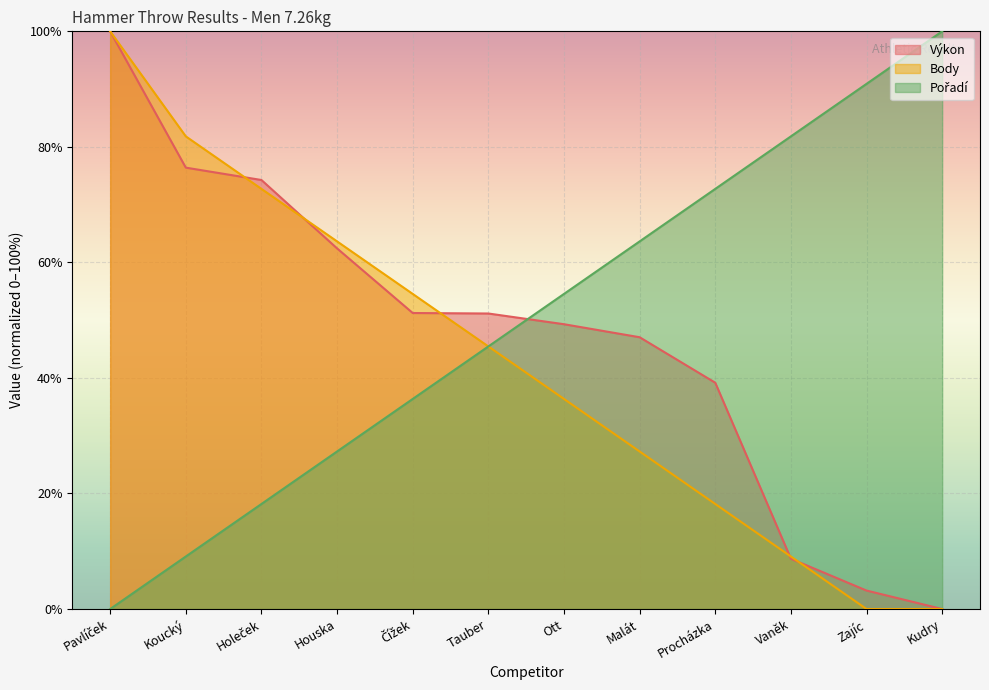

How many data points does each series have?

12